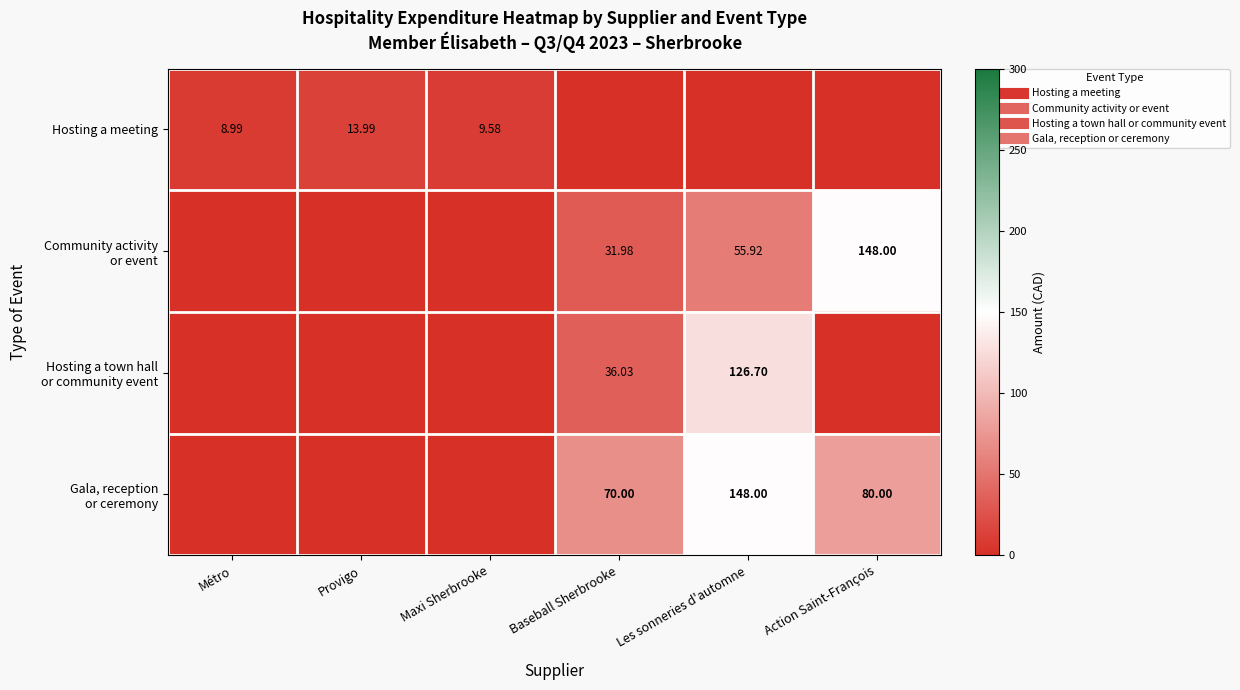

Is the value of Hosting a meeting at Baseball Sherbrooke greater than the value of Hosting a town hall or community event at Métro?

No